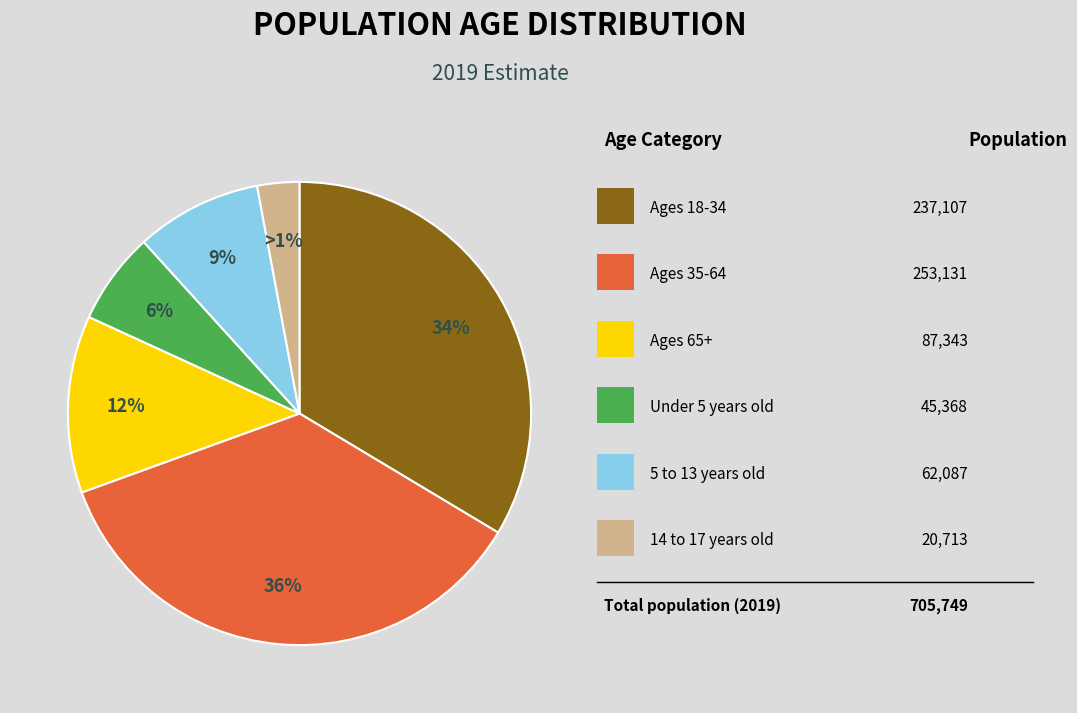

To the nearest percent, what is the combined percentage of 14 to 17 years old and Under 5 years old?

9%